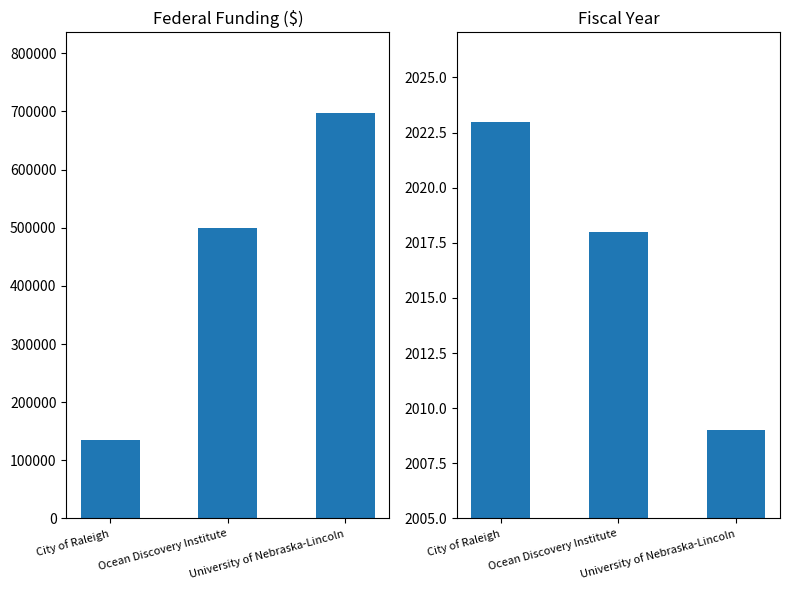

At which category does the chart reach its minimum across all series?

University of Nebraska-Lincoln